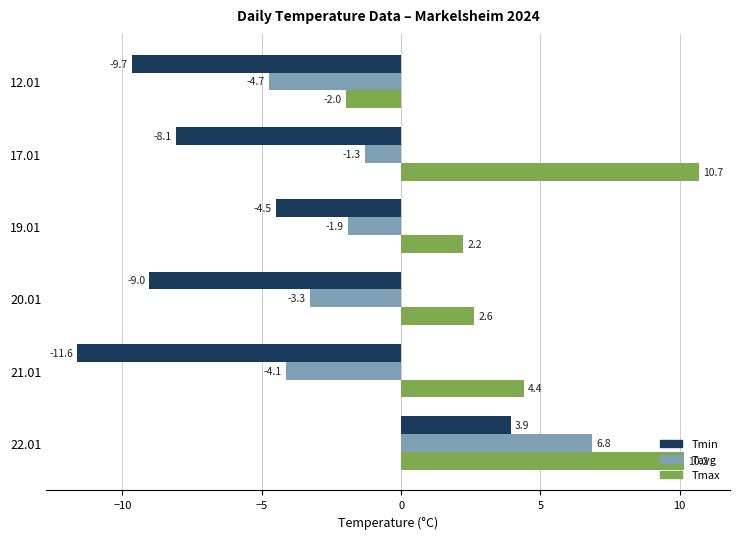

At which label is Tavg closest to 1?

17.01